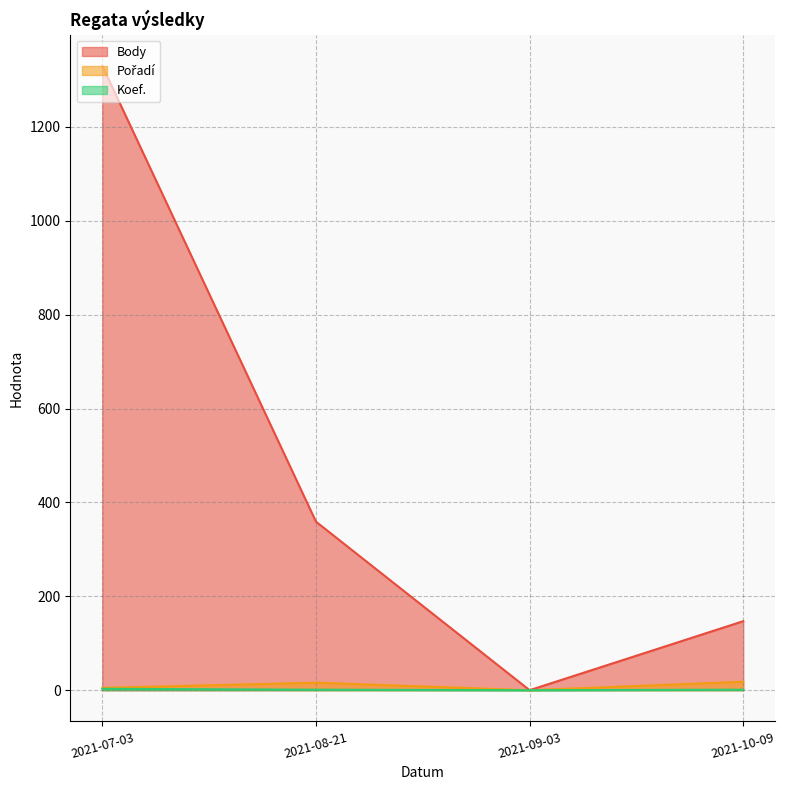

What is the average value of the Koef. series?

1